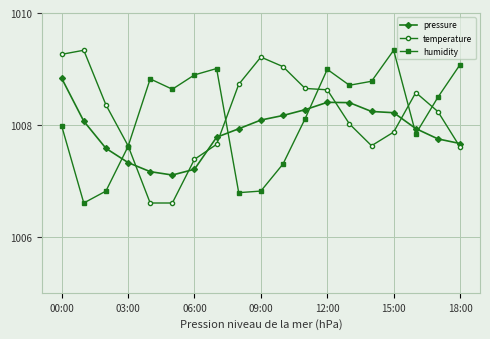

What is the value of the humidity point at the 9th from the left?

1006.8